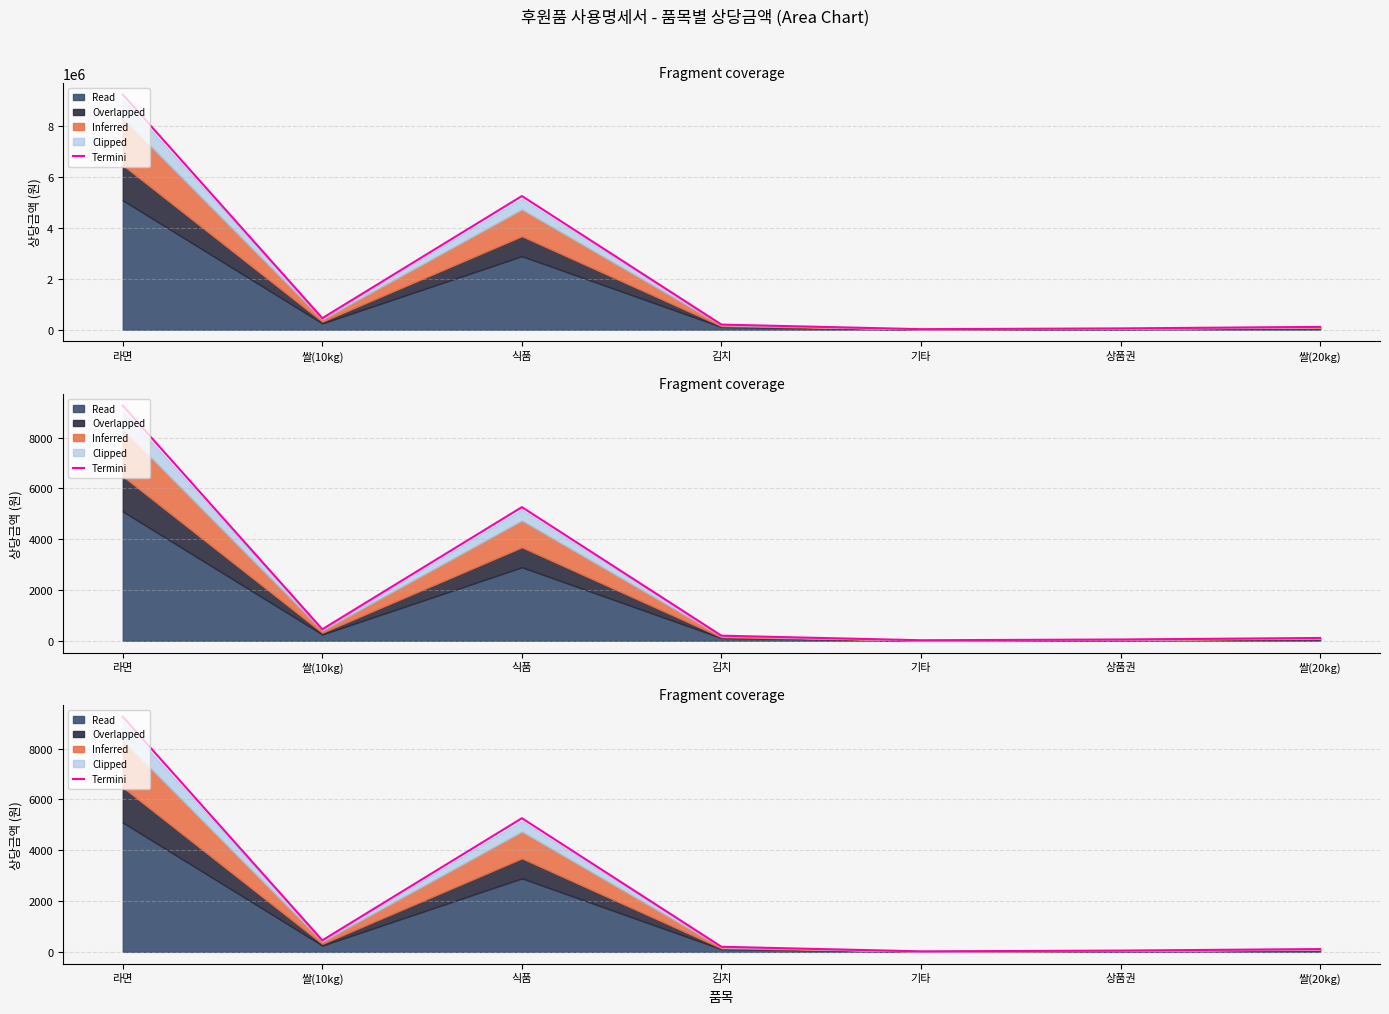

Reading right to left, extract all data points from this chart.

110.0	50.0	20.0	200.0	5259.8	452.4	9257.4